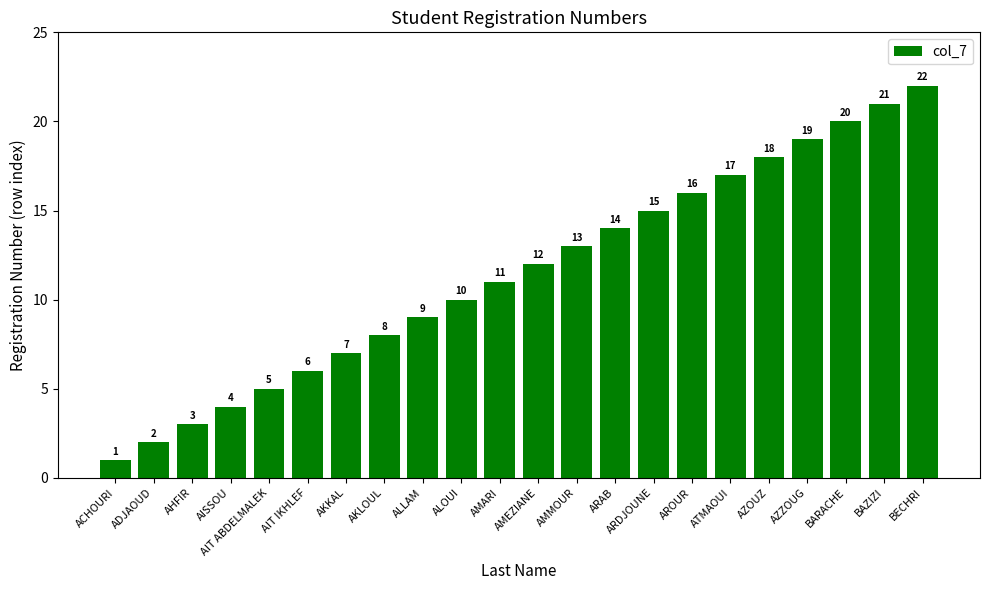

What is the average value?

12